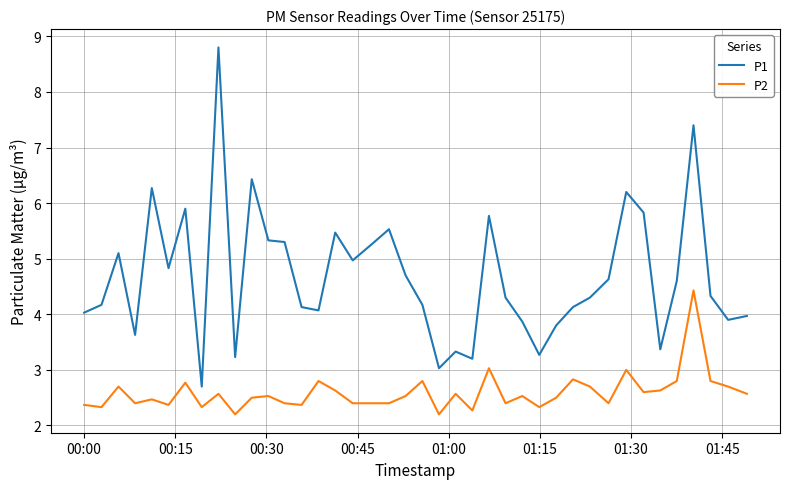

What is the difference between the maximum and minimum values in the P1 series?

6.1